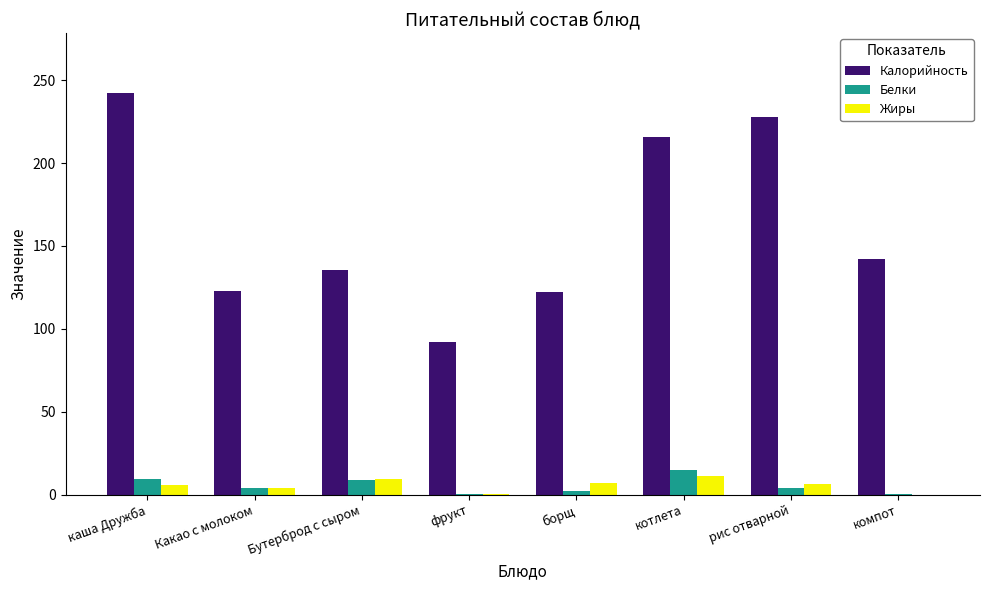

Between борщ and котлета, which series saw the biggest shift?

Калорийность